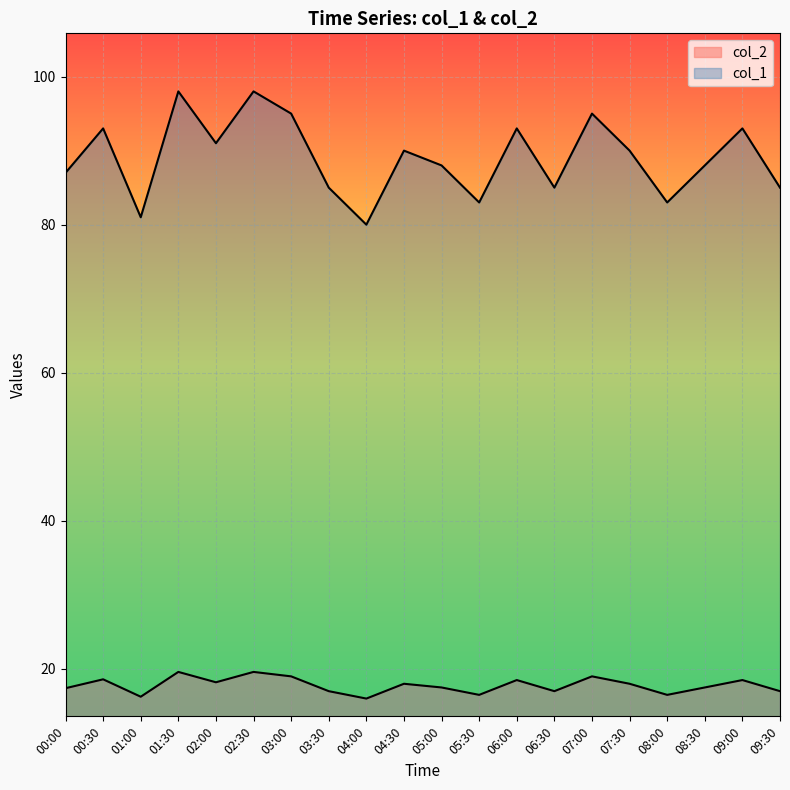

Read the col_2 value at 00:30.

18.6